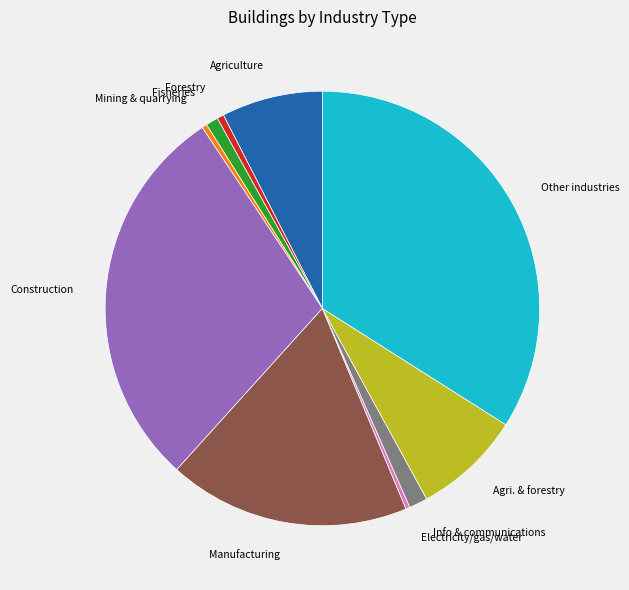

Is it true that Electricity/gas/water is 14% of the pie?

False